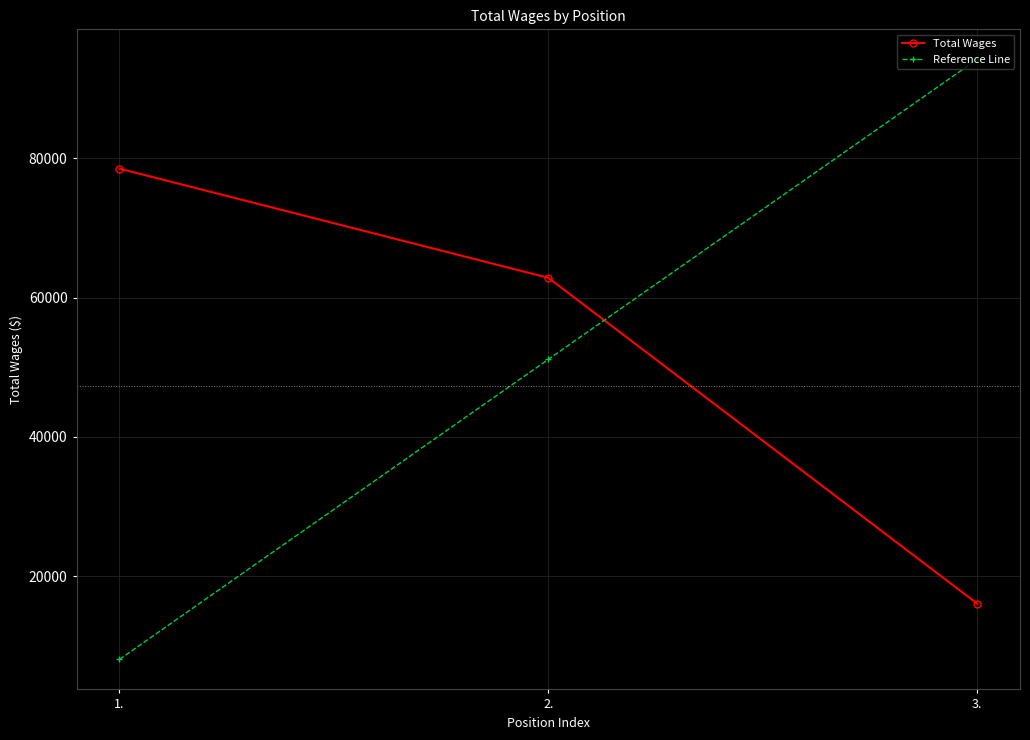

What is the lowest value of the Reference Line series?

8021.5